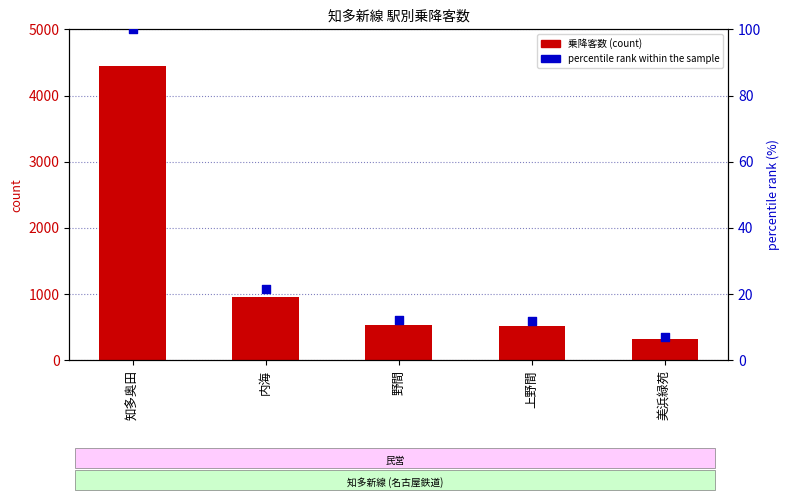

What are all the series names shown in the legend?

乗降客数, percentile rank within the sample